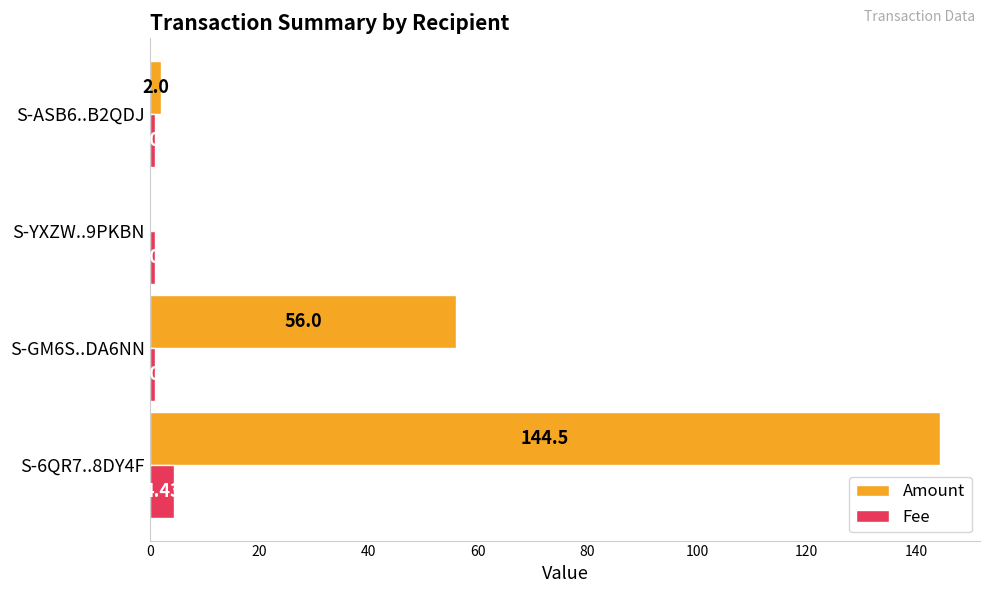

What is the sum of the Fee values at S-ASB6..B2QDJ and S-GM6S..DA6NN?

2.0